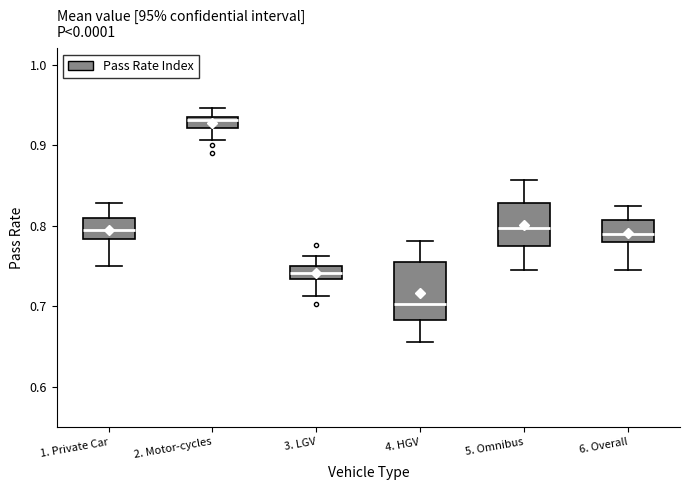

Where does the upper whisker of the box for 4. HGV end on the y-axis? The values are not printed on the chart, so give them approximately, as read against the axis.

0.78